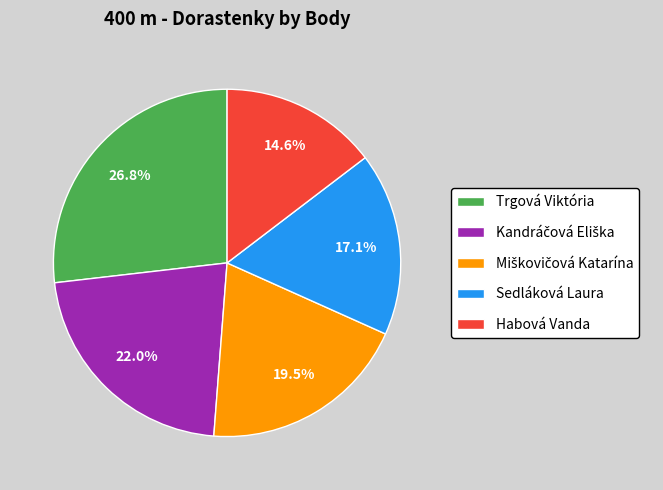

How much of the chart is everything except Habová Vanda?

85.4%